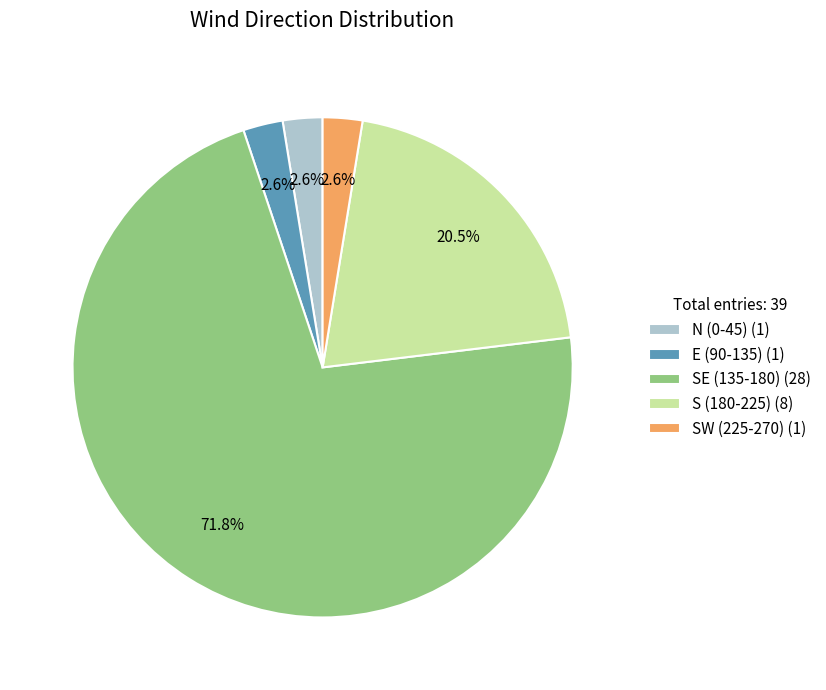

How many slices are in this pie chart?

5